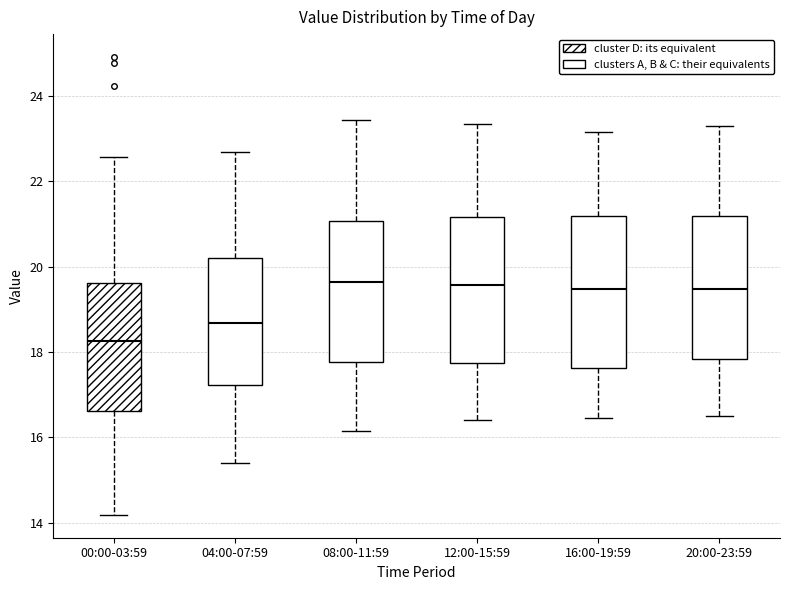

Reading left to right, transcribe this box plot: for each box, give where its median line is, the range the box spans, and where its two whiskers end, as read against the y-axis. The values are not printed on the chart, so give them approximately, as read against the axis.

00:00-03:59: median 18.2, box 16.6 to 19.6, whiskers 14.2 to 22.6
04:00-07:59: median 18.6, box 17.2 to 20.2, whiskers 15.4 to 22.8
08:00-11:59: median 19.6, box 17.8 to 21.0, whiskers 16.2 to 23.4
12:00-15:59: median 19.6, box 17.8 to 21.2, whiskers 16.4 to 23.4
16:00-19:59: median 19.4, box 17.6 to 21.2, whiskers 16.4 to 23.2
20:00-23:59: median 19.4, box 17.8 to 21.2, whiskers 16.6 to 23.4